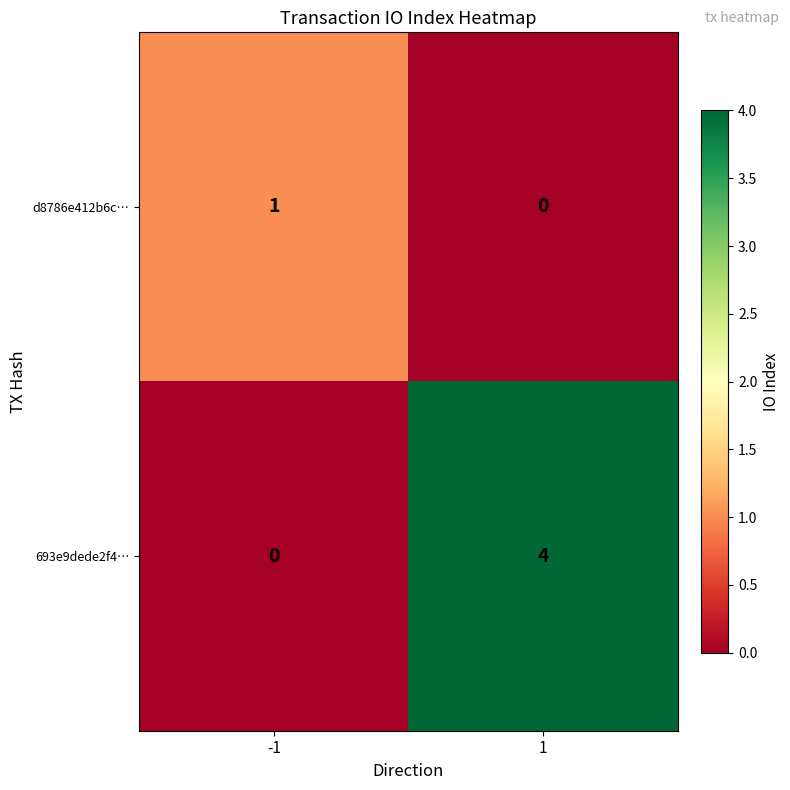

Which series has the widest spread of values?

693e9dede2f4…